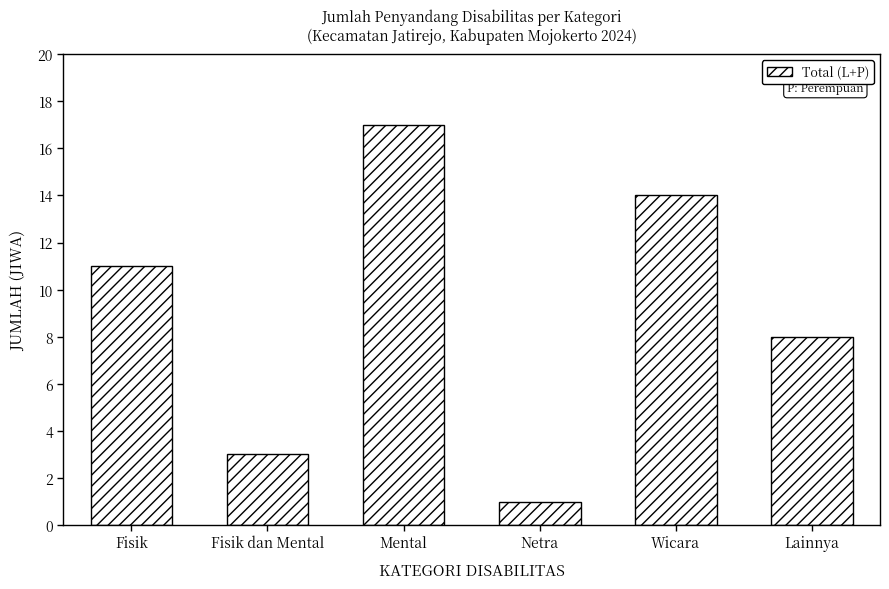

The value at Netra is 1. True or false?

True